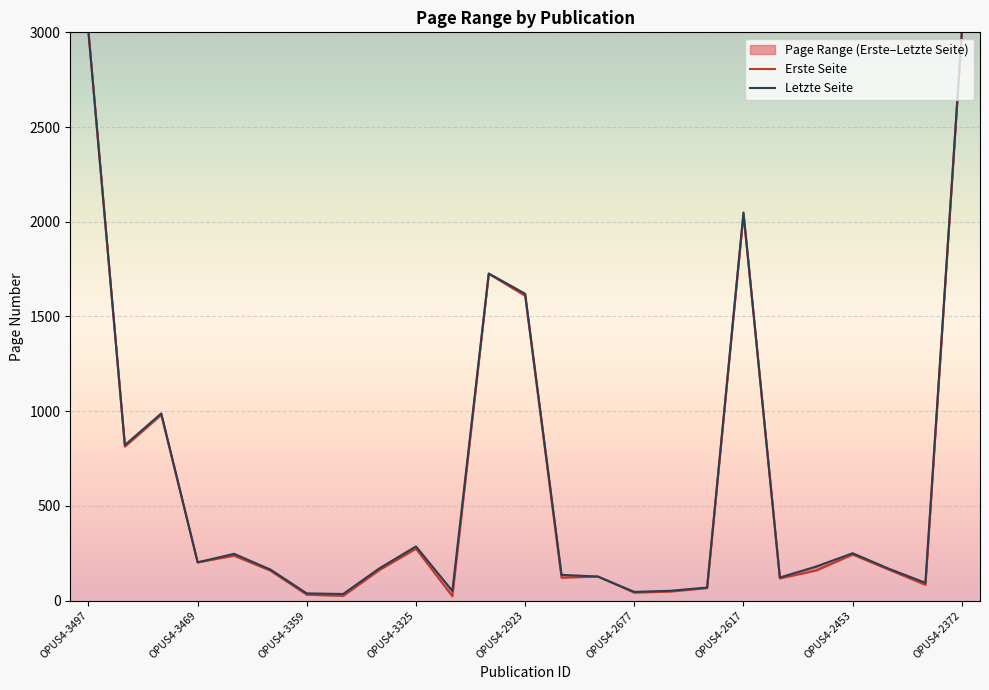

What is the value of the Letzte Seite point at the 7th from the left?

38